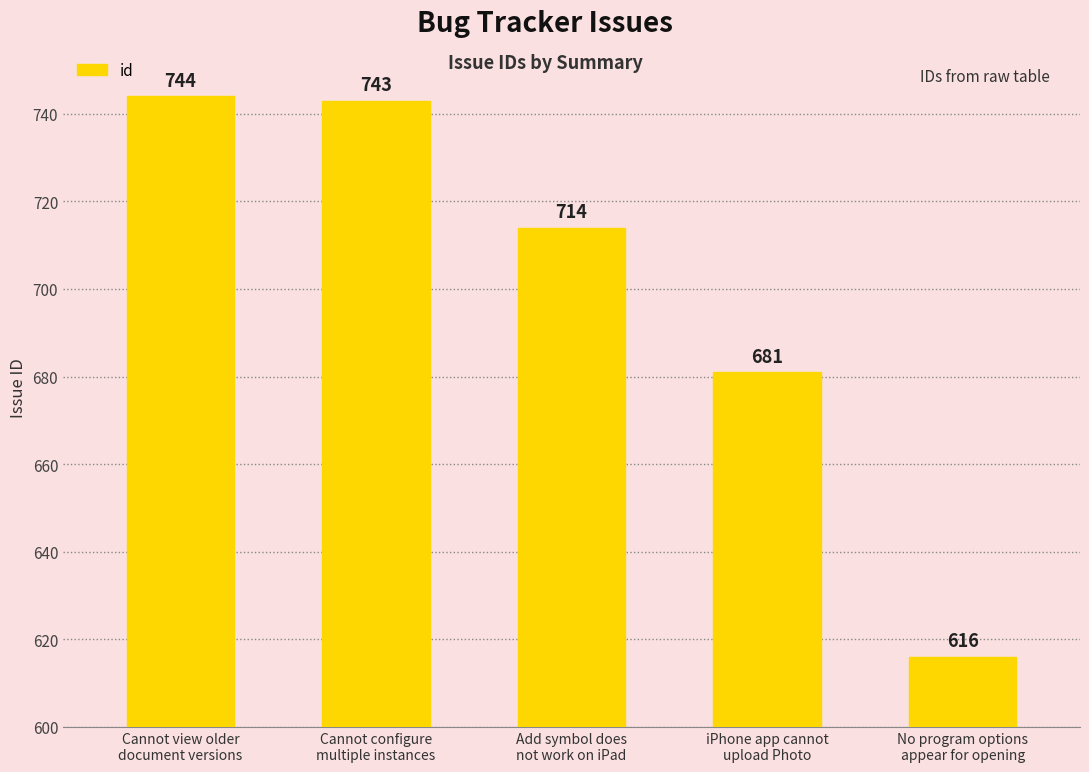

Which label corresponds to the smallest value in the chart?

No program options
appear for opening